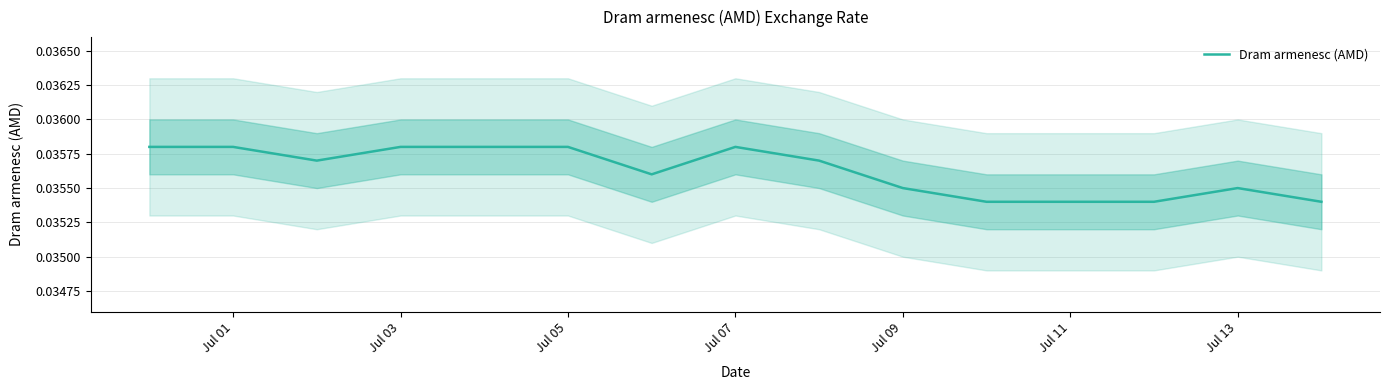

Does the chart have visible grid lines?

Yes